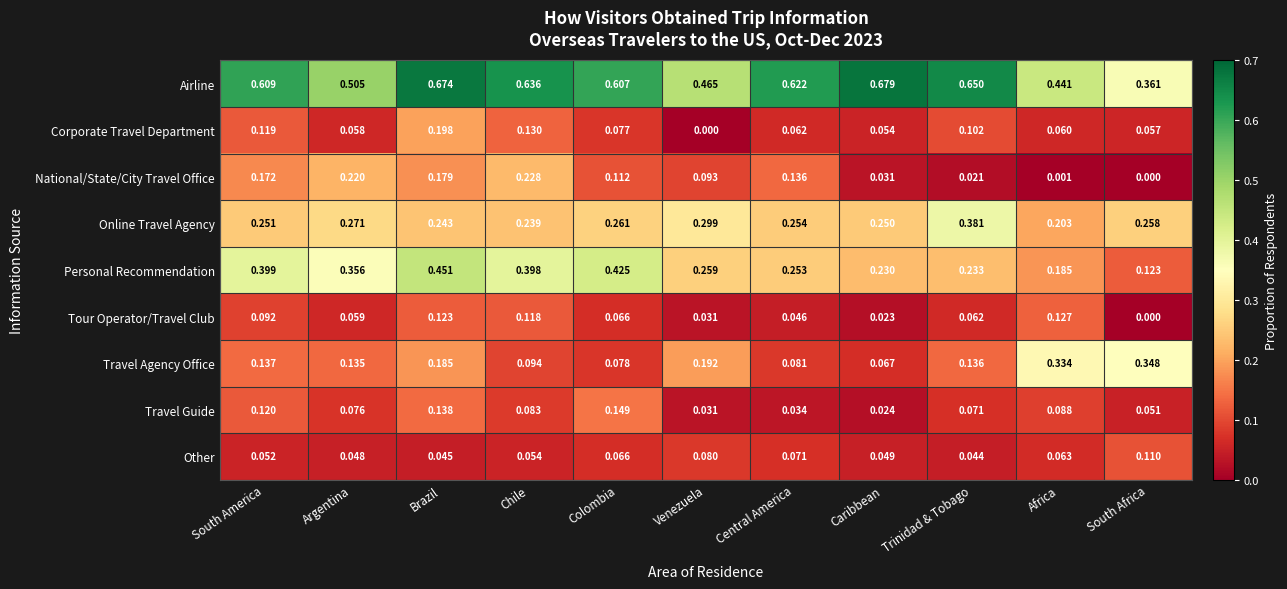

Where is Travel Agency Office nearest to the value 0?

Caribbean